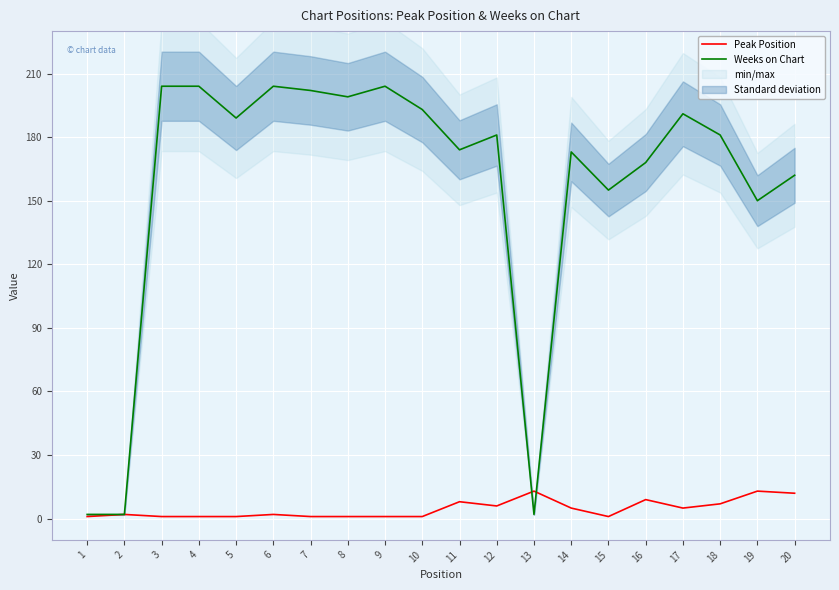

Where does the Peak Position series first go above 2?

11